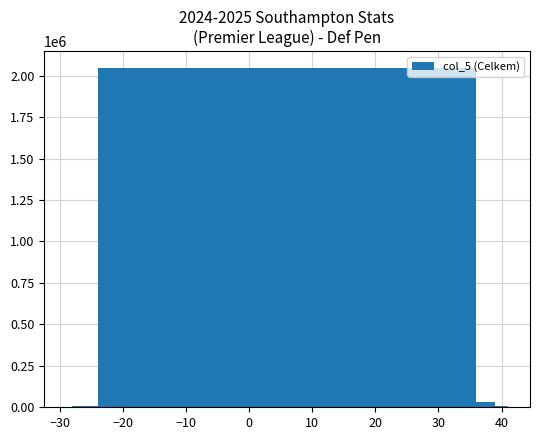

What is the sum of all values?

2105144.5